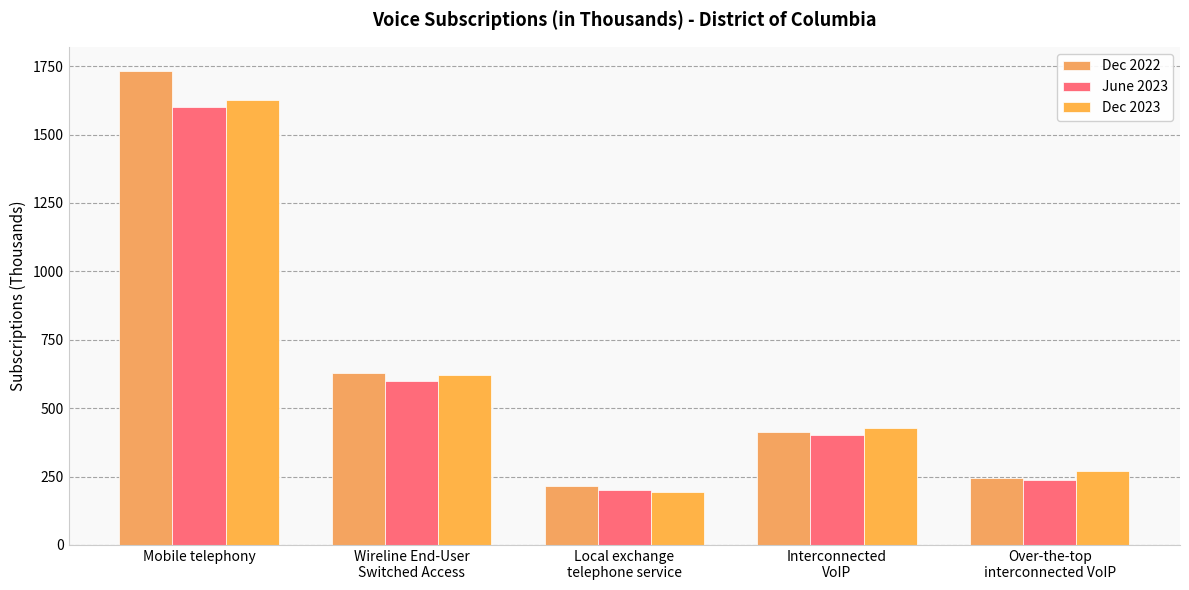

How many values in the Dec 2023 series are below 427?

2